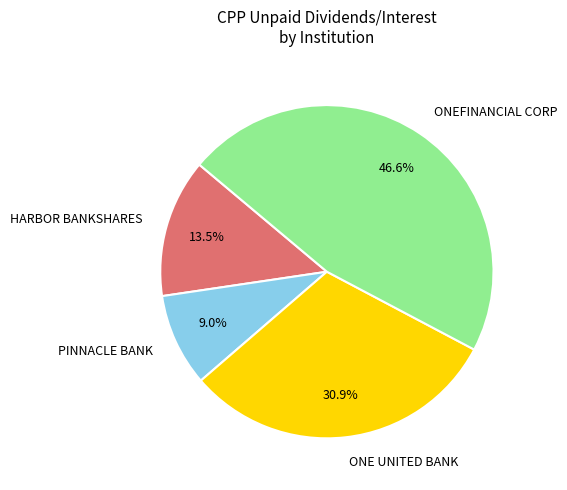

Count the number of slices in the pie.

4